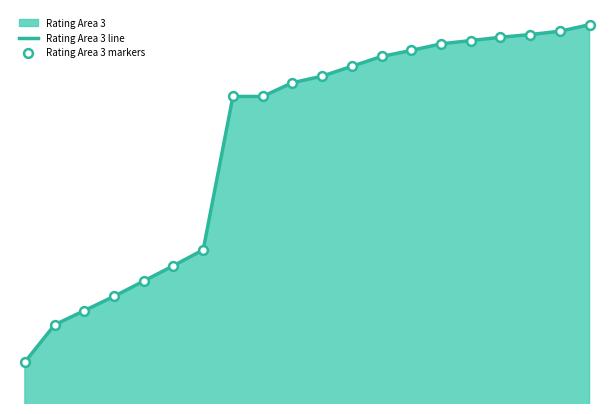

At which category is the sum across all series the highest?

19